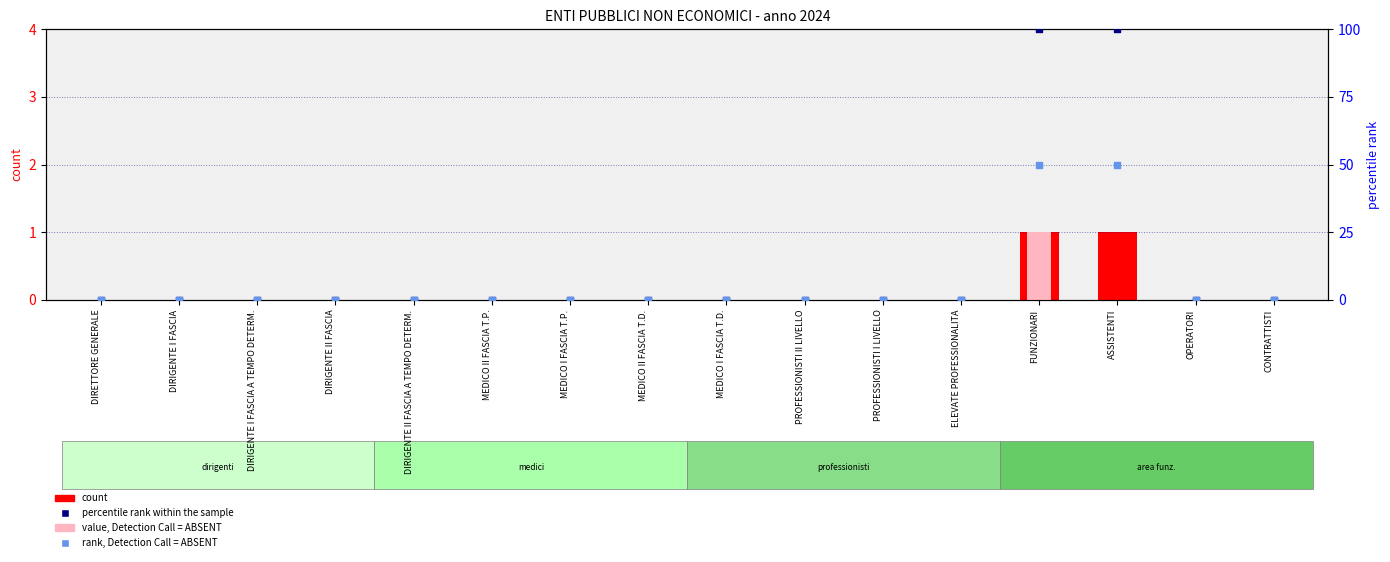

Is the value of percentile rank within the sample at PROFESSIONISTI II LIVELLO greater than the value of rank, Detection Call = ABSENT at CONTRATTISTI?

No